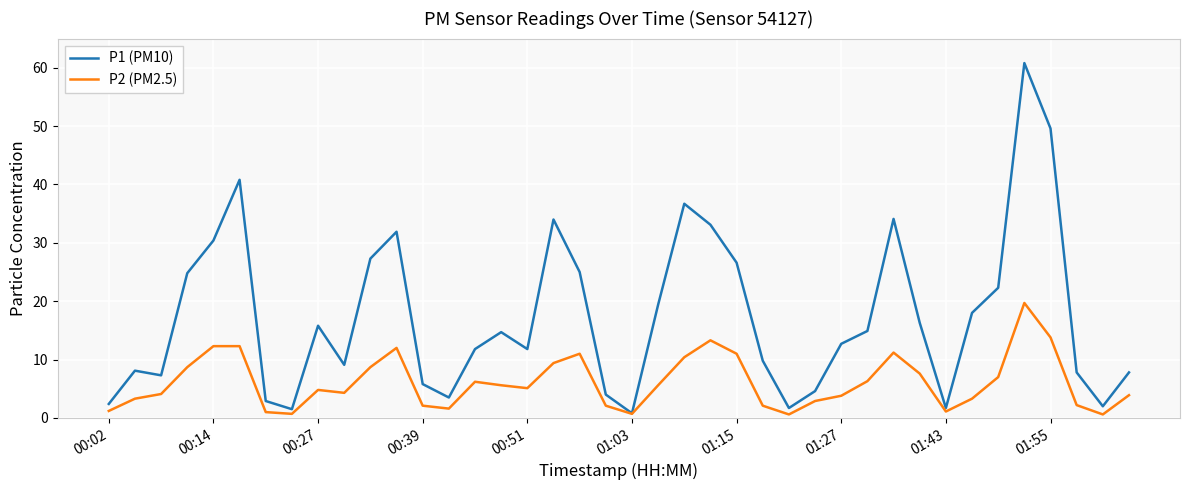

What is the maximum value shown in the chart?

60.8